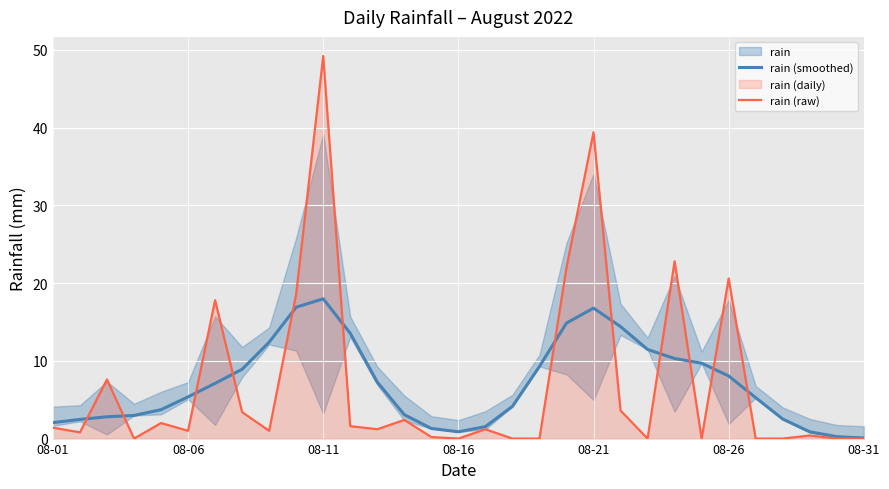

What is the difference between the maximum and second lowest values in the rain (raw) series?

49.2